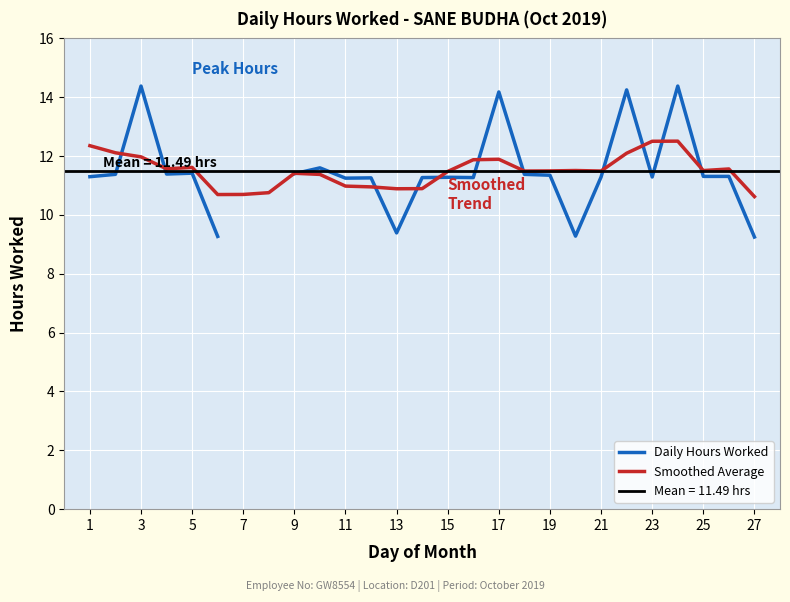

The Smoothed Average series shows 14.9 at 15. True or false?

False